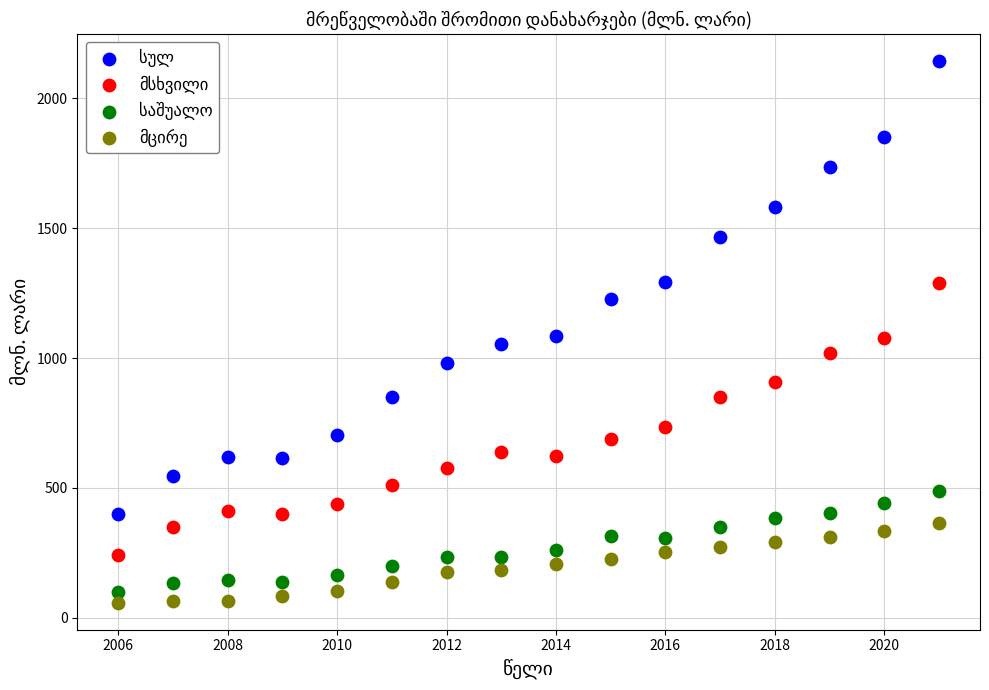

What is the X range (max minus min) for the scatter plot?

15.0